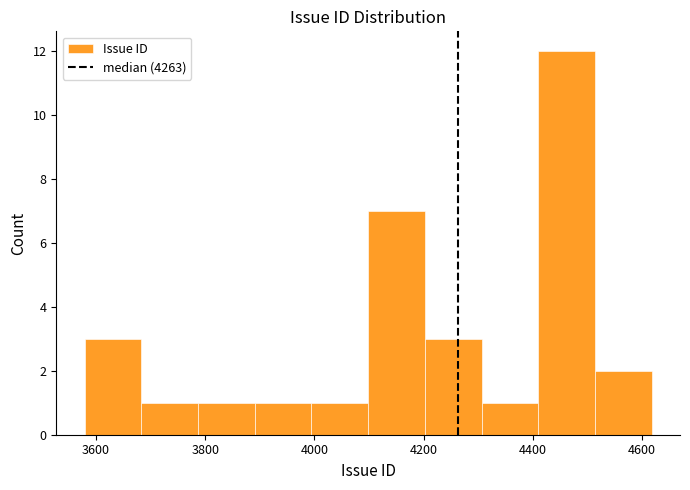

Reading left to right, list every bar in this chart as the range it spans on the x-axis followed by its height. Neither the bar edges nor the heights are printed on the chart, so give them approximately, as read against the axes.

3580 to 3680: 3
3680 to 3780: 1
3780 to 3900: 1
3900 to 4000: 1
4000 to 4100: 1
4100 to 4200: 7
4200 to 4300: 3
4300 to 4420: 1
4420 to 4520: 12
4520 to 4620: 2